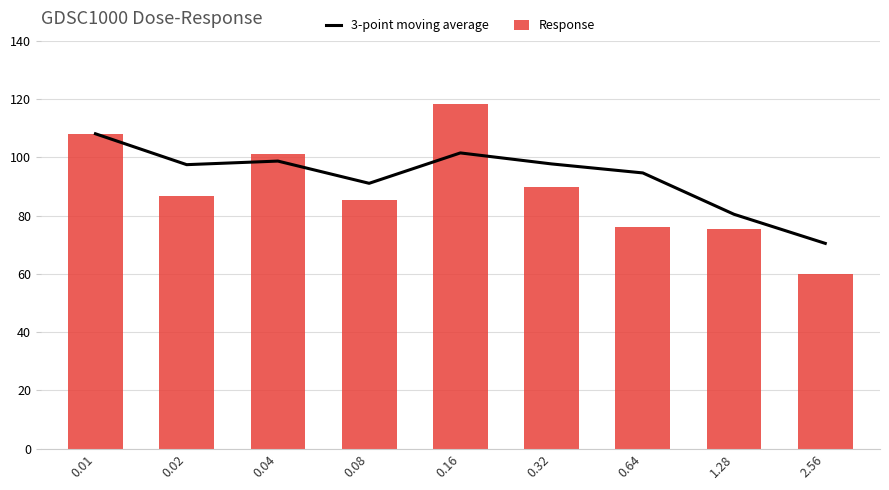

Which series changed the most between 0.08 and 0.64?

Response